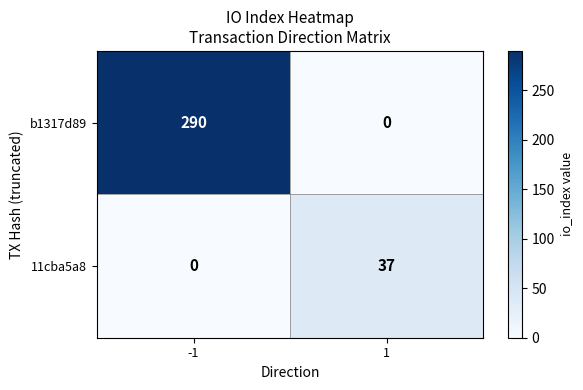

How many series are shown in this chart?

2